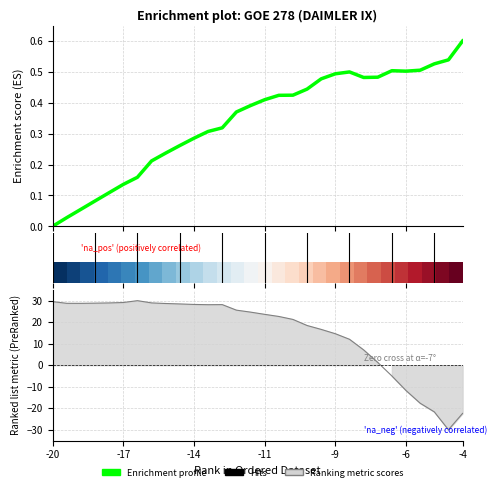

What is the highest value of the Cl series?

0.6